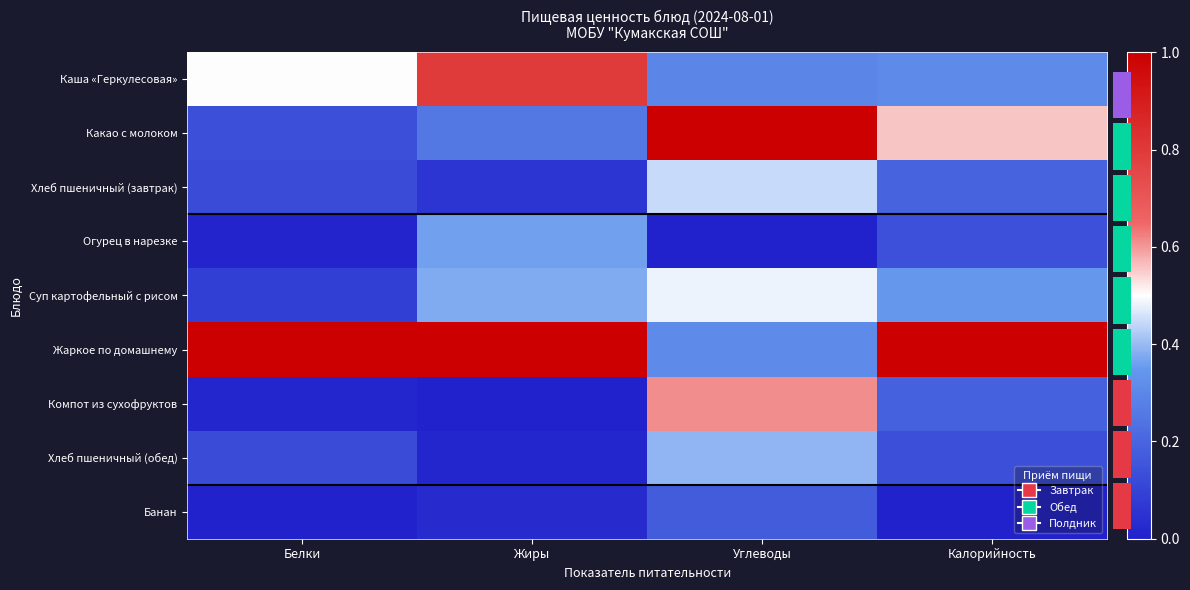

Between Жиры and Углеводы, which is larger?

Жиры